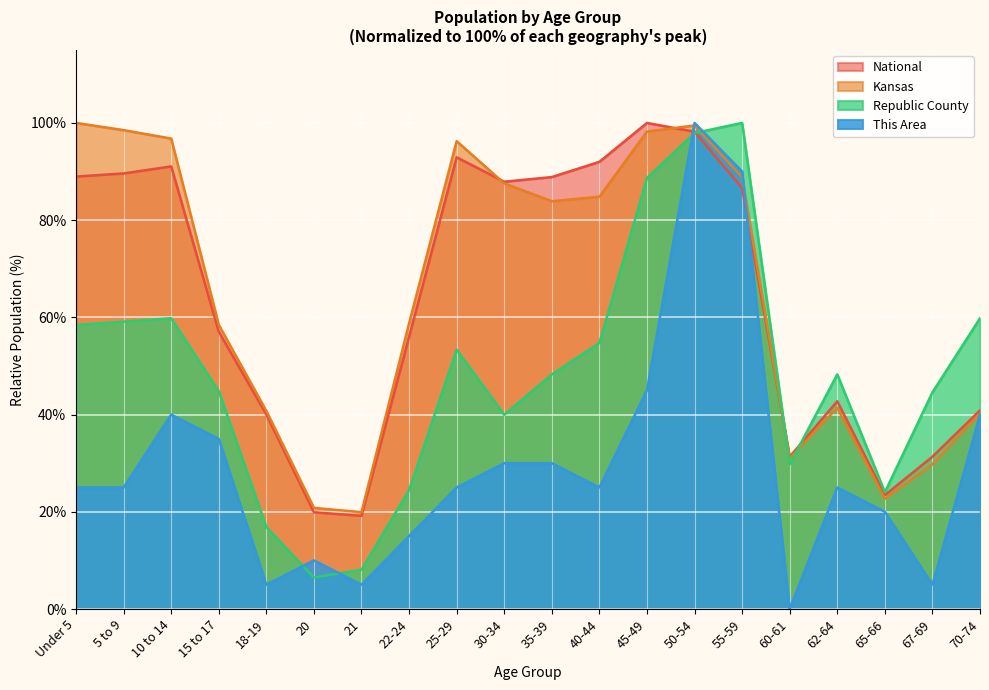

At 62-64, list the series in order from largest to smallest.

Republic County, National, Kansas, This Area